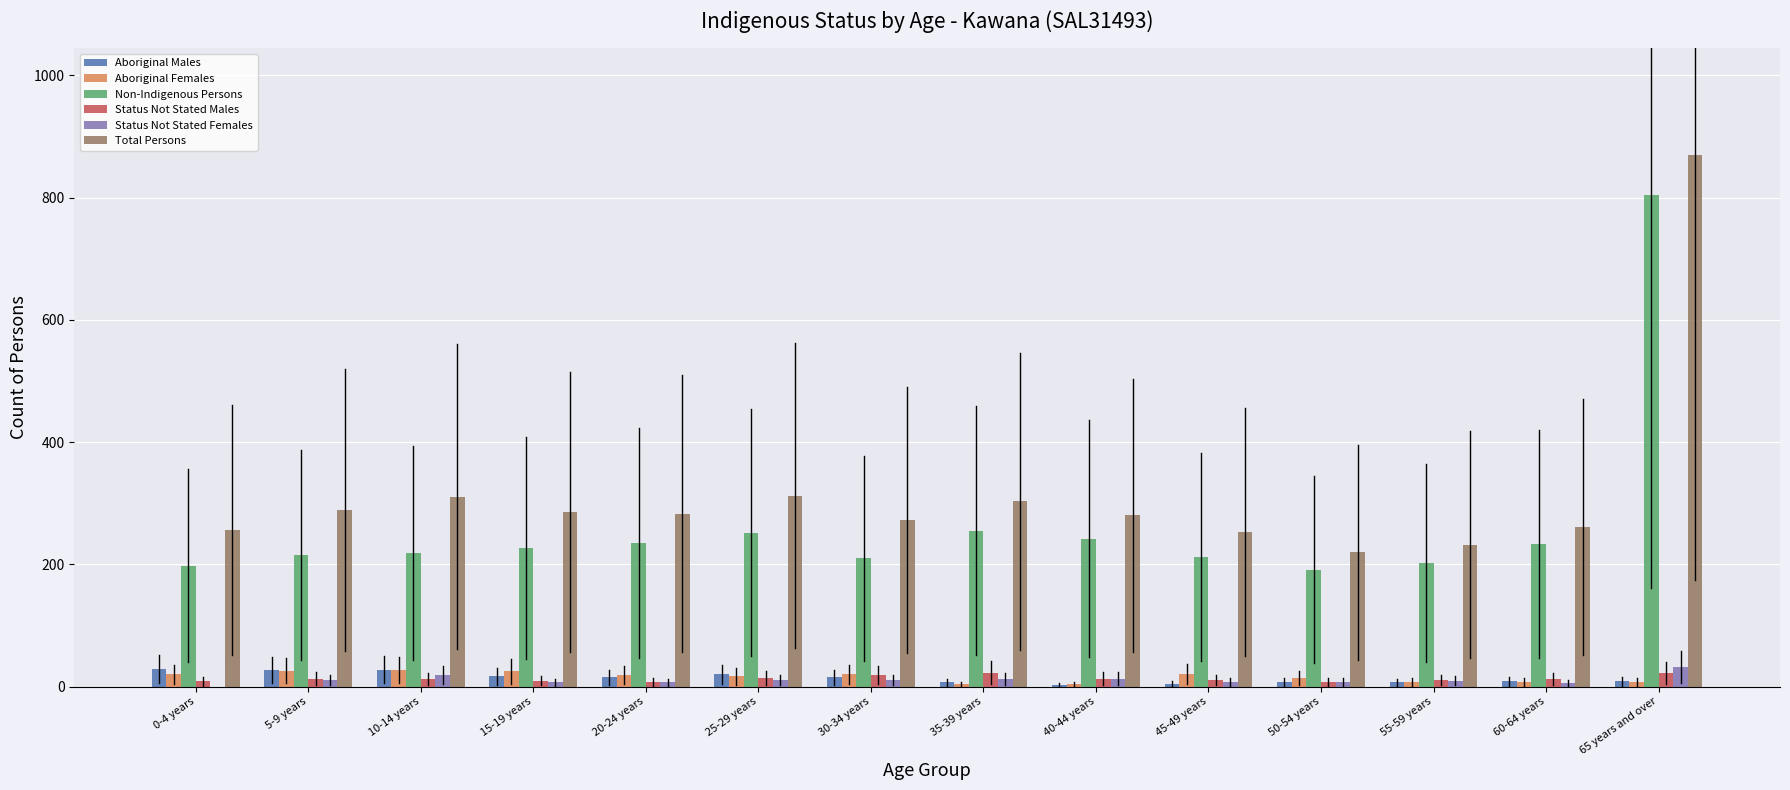

What is the highest value of the Status Not Stated Males series?

23